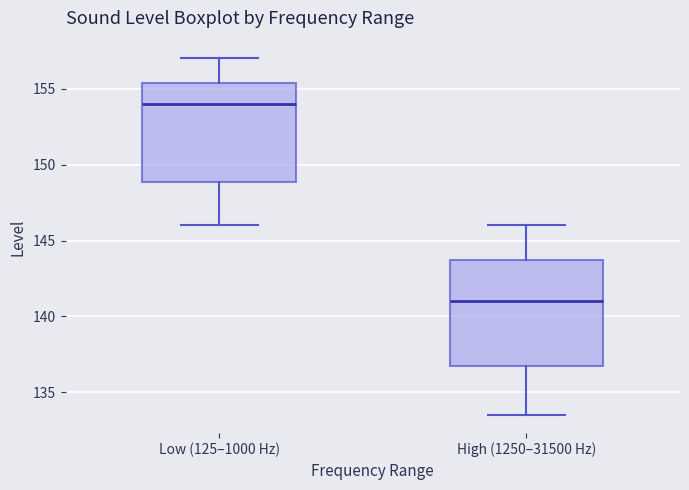

Which box has the lowest median line?

High (1250–31500 Hz)